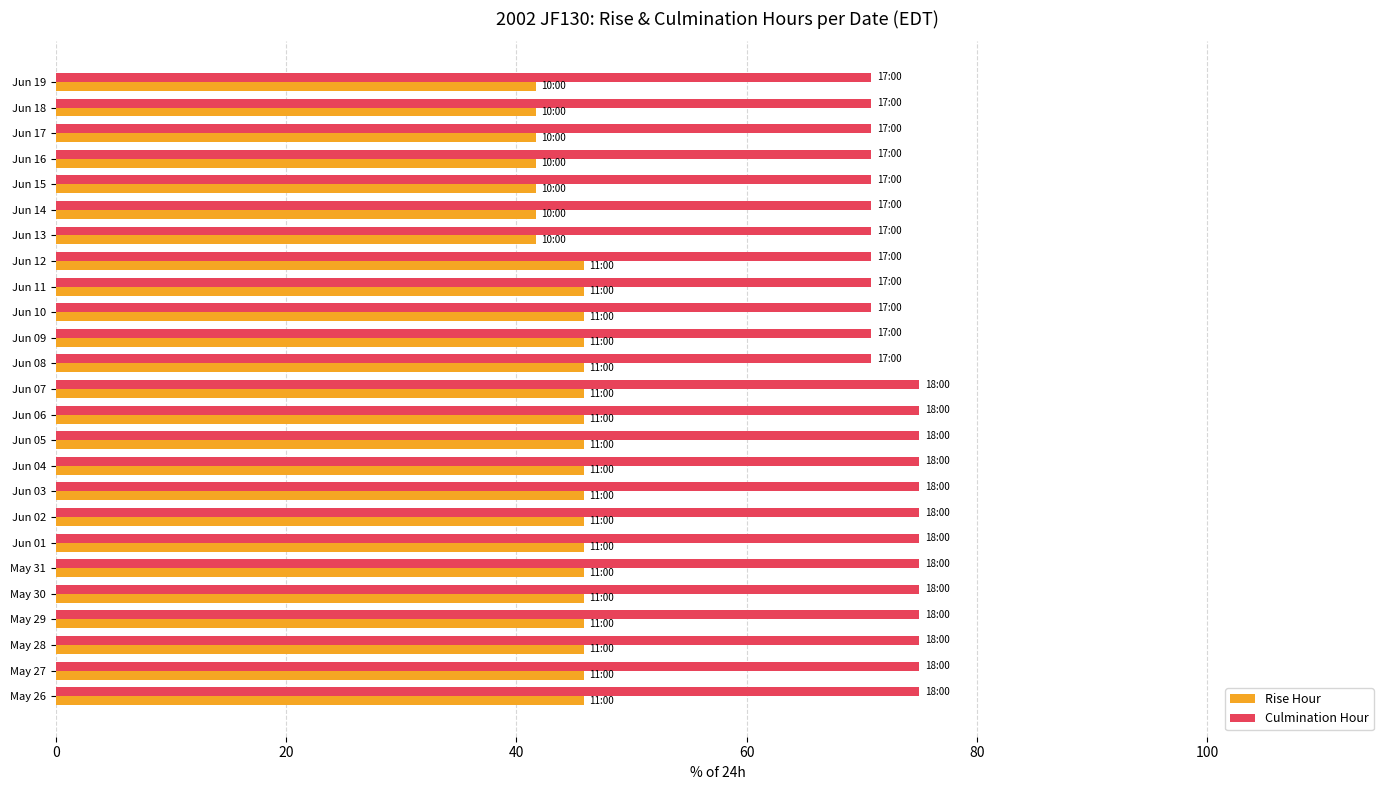

Is it true that Culmination Hour equals 70.8 at Jun 09?

True